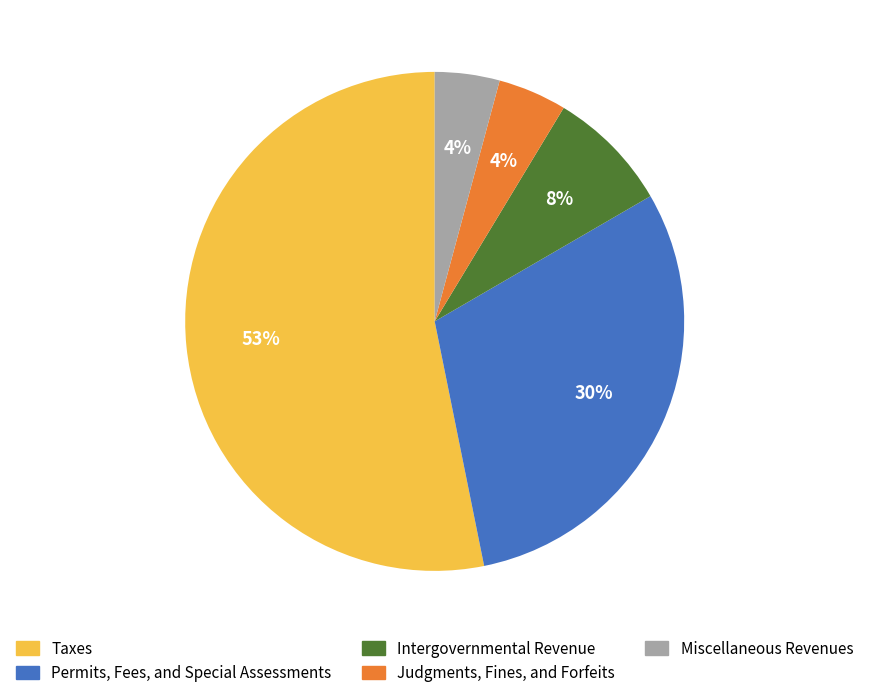

Is the sum of Judgments, Fines, and Forfeits and Miscellaneous Revenues greater than half?

No